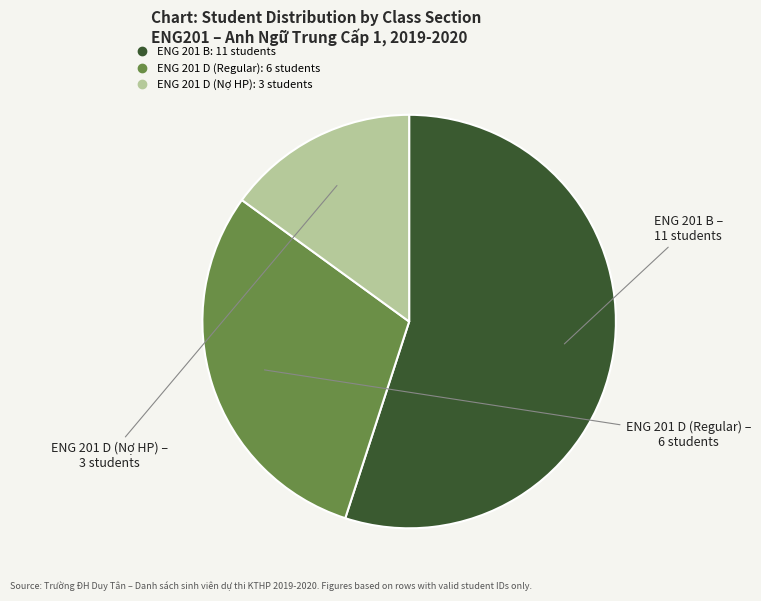

Does any single category account for the majority?

Yes